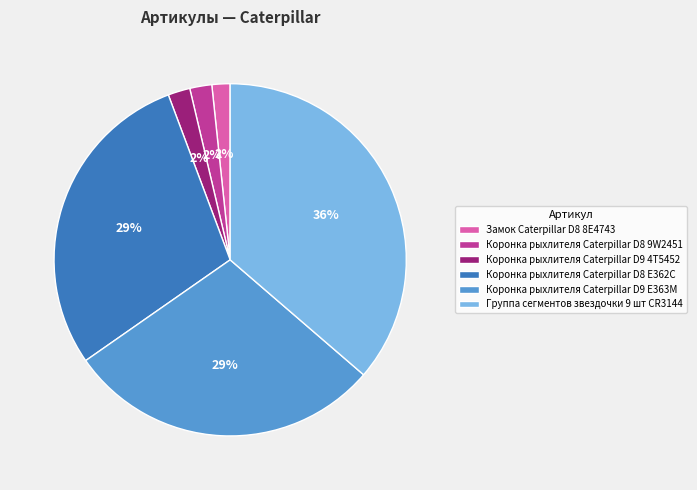

Which category has the biggest portion of the pie?

Группа сегментов звездочки 9 шт CR3144